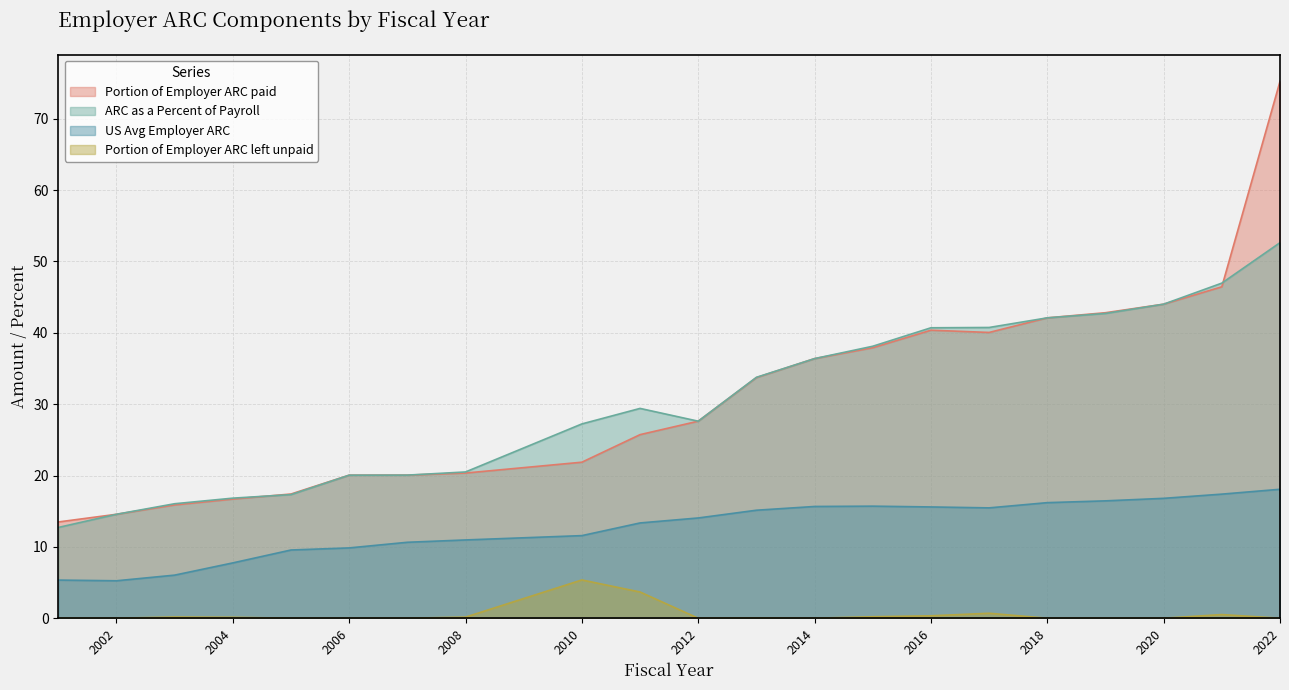

What is the value of the Portion of Employer ARC left unpaid point at the 15th from the left?

0.3